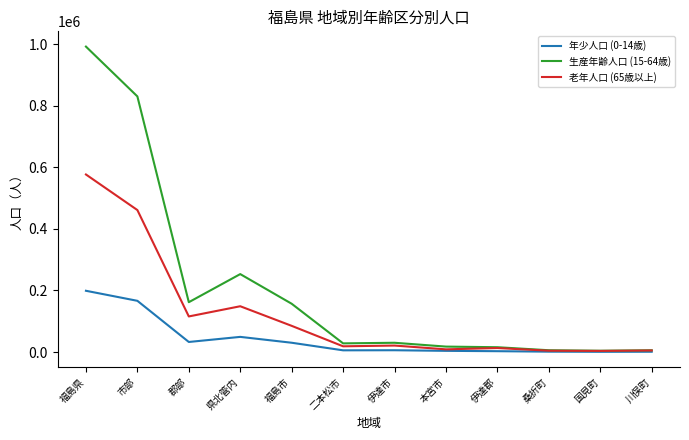

What is the difference between the highest and lowest values at 郡部?

129287